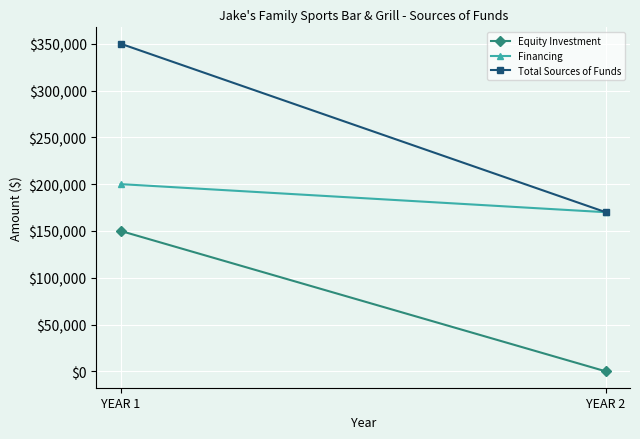

Reading left to right, what are all the values shown in this chart?

Equity Investment: YEAR 1=150000.0	YEAR 2=0.0
Financing: YEAR 1=200000.0	YEAR 2=170000.0
Total Sources of Funds: YEAR 1=350000.0	YEAR 2=170000.0